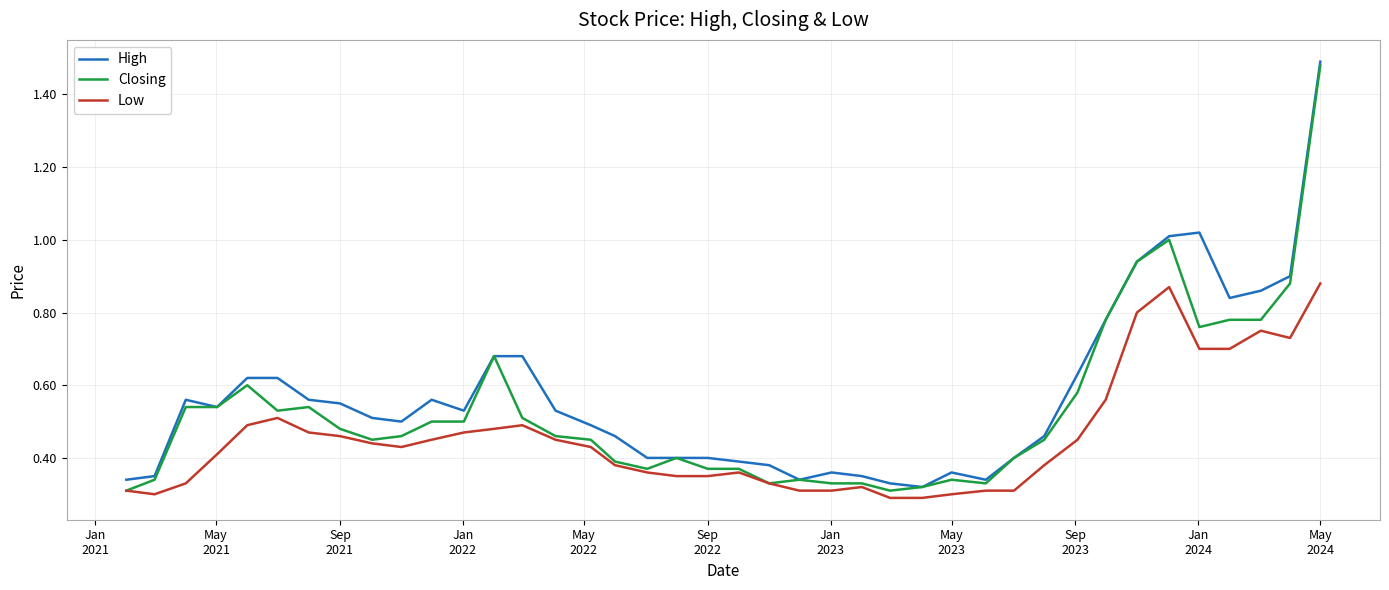

List the series in order of their overall mean, lowest first.

Low, Closing, High